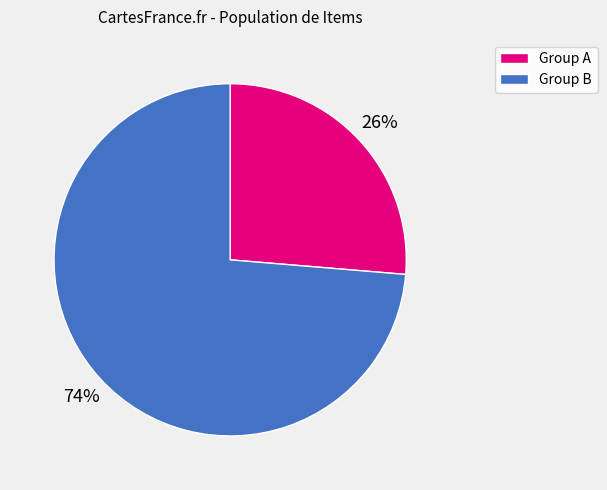

Is there a majority slice in this chart?

Yes